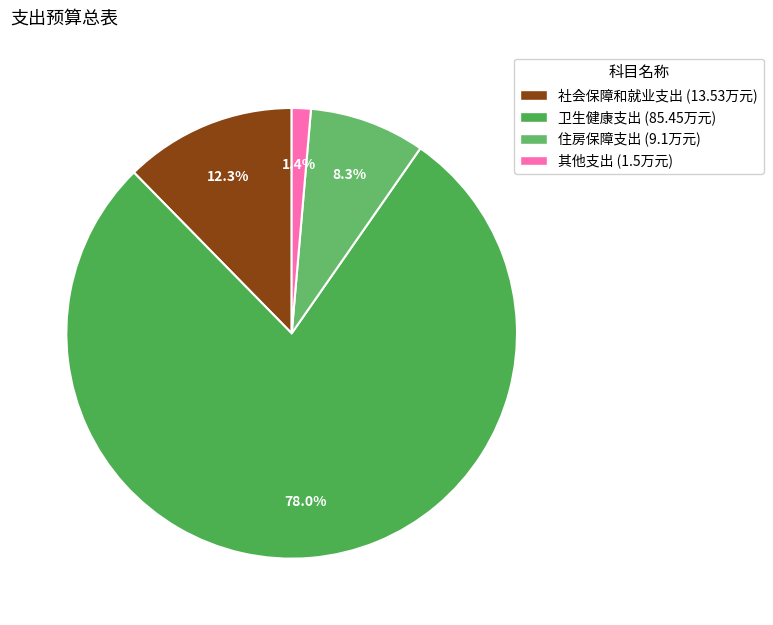

What is the smallest slice in the pie chart?

其他支出